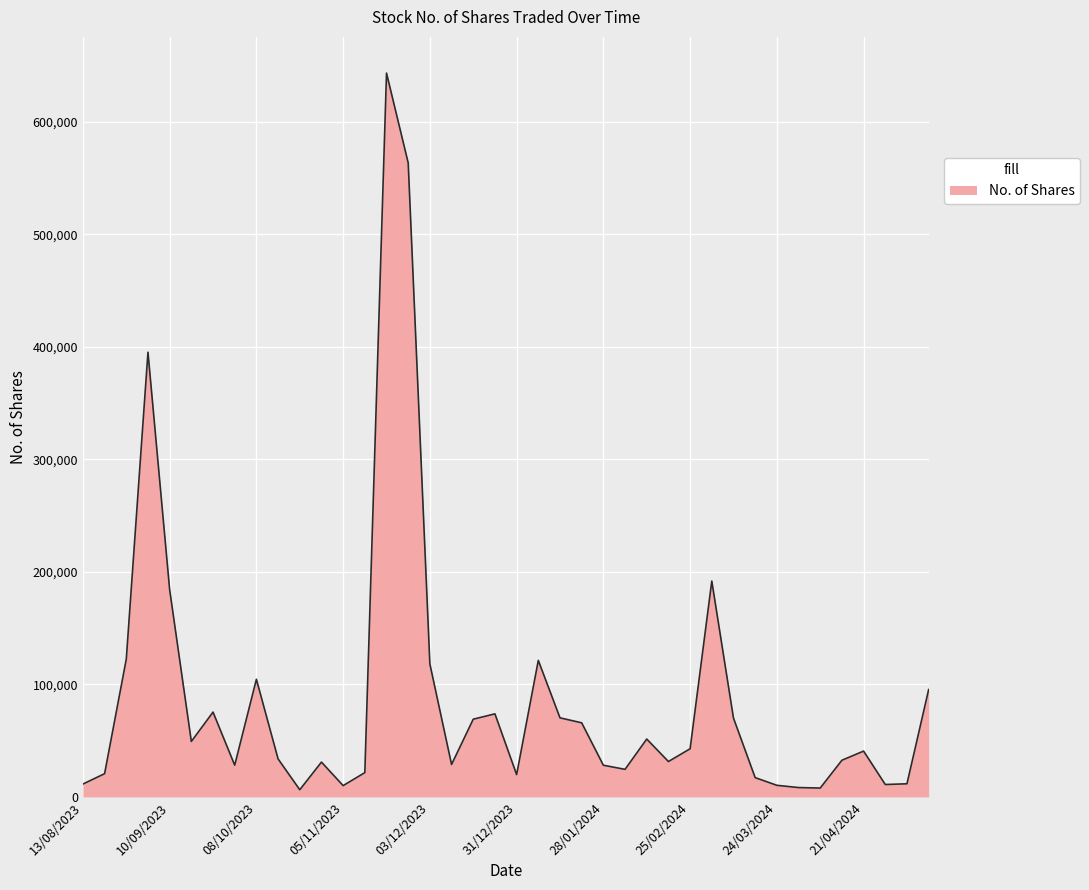

What is the difference between the maximum and minimum values?

637063